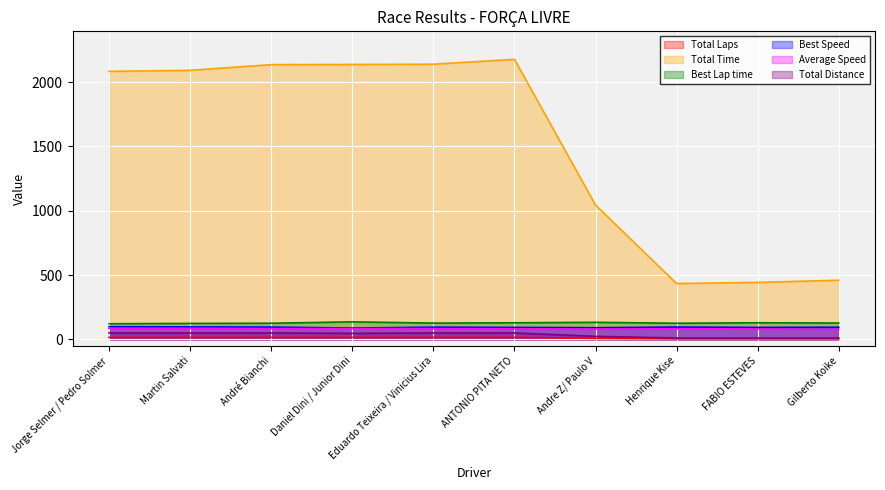

Does the chart display data point markers on the line(s)?

No